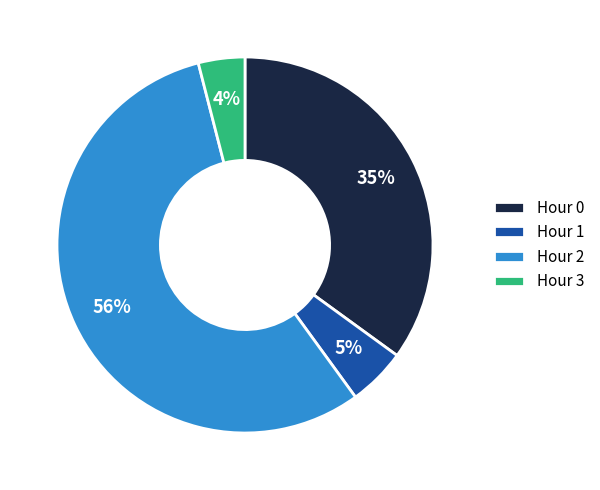

Which has a higher value, Hour 1 or Hour 0?

Hour 0